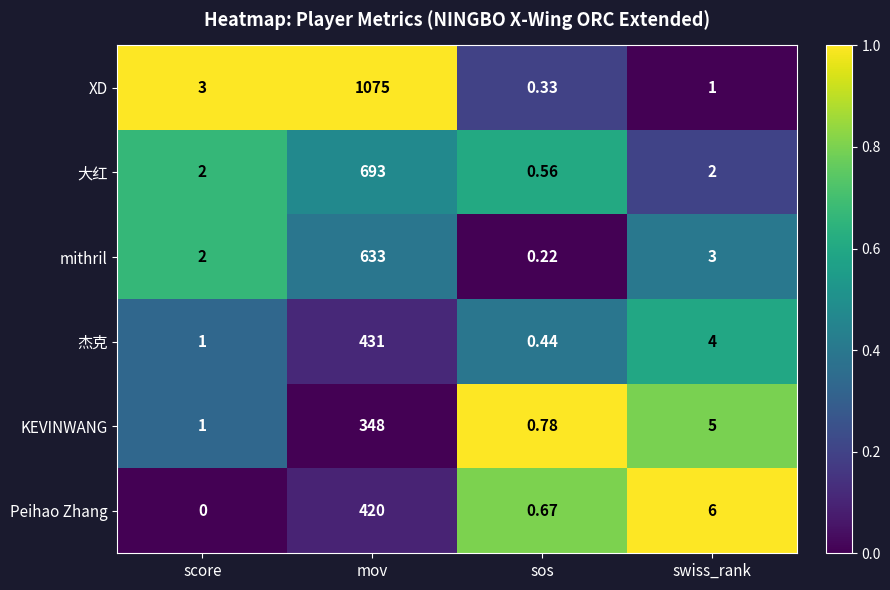

Which category has the highest value in the 杰克 series?

mov